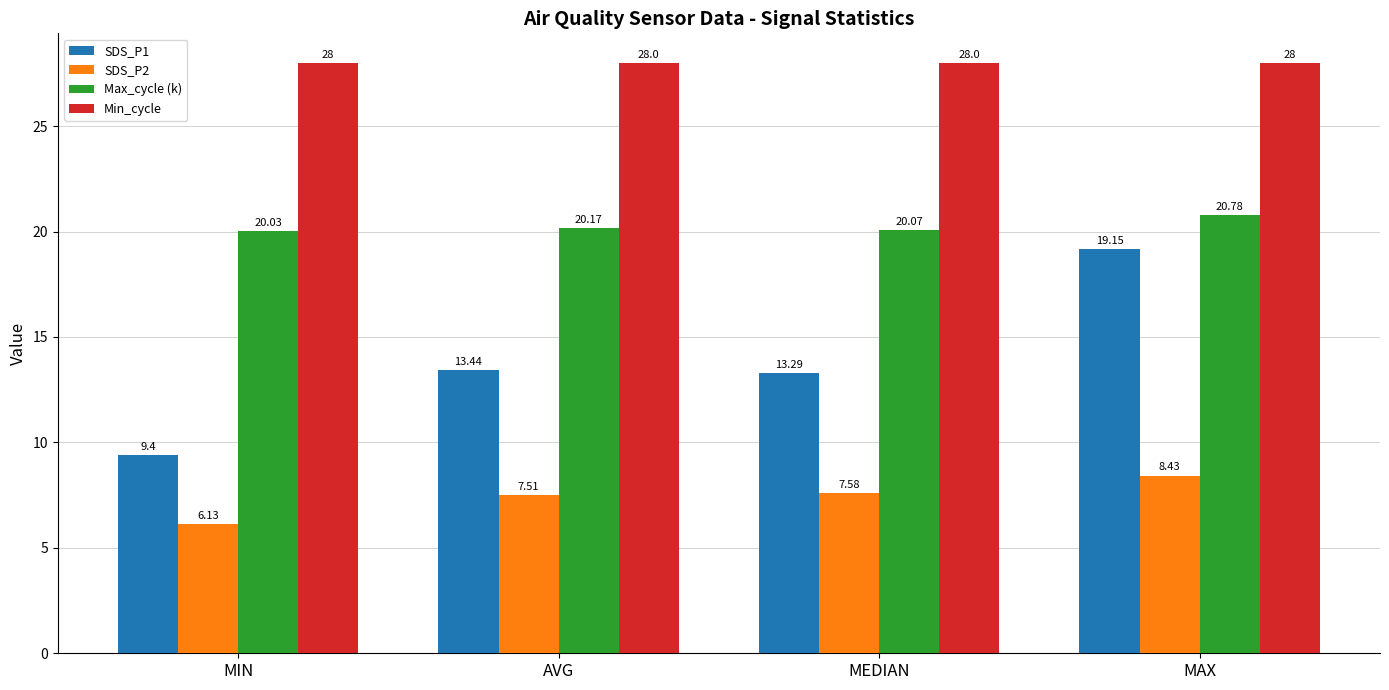

Is it true that Min_cycle equals 28.0 at AVG?

True